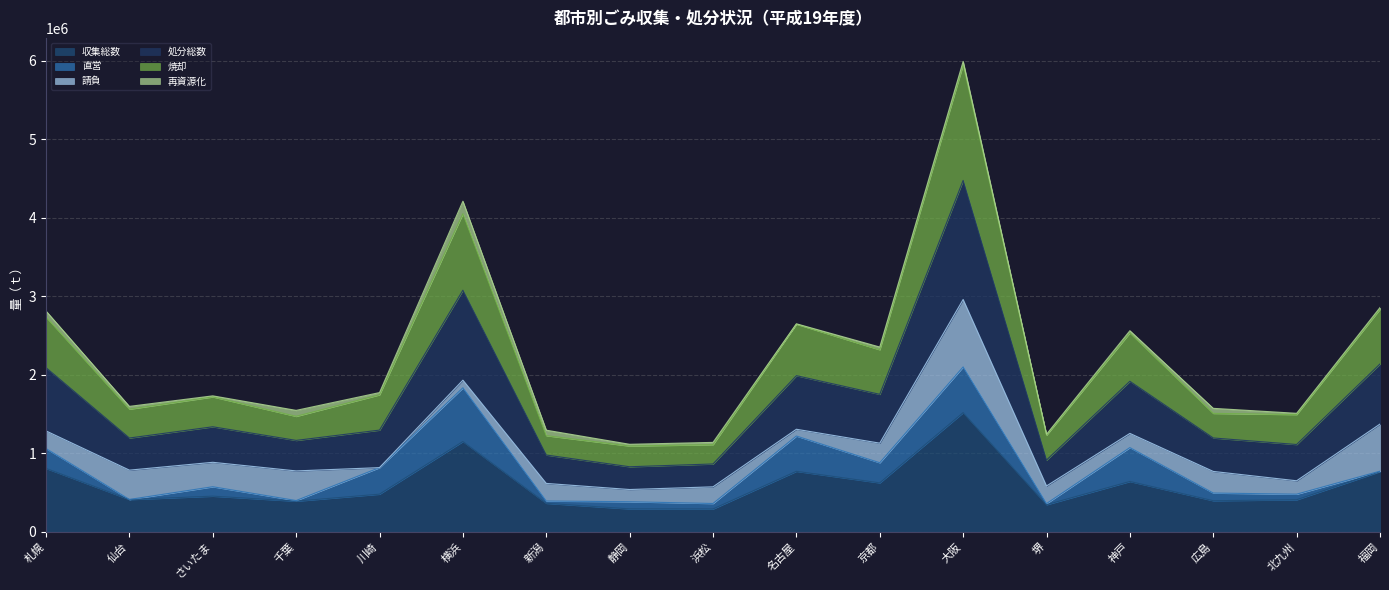

Between 横浜 and 福岡, which is larger?

横浜